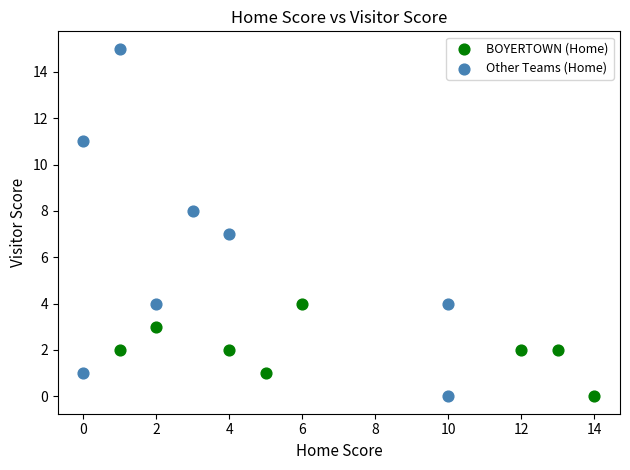

Which series has the largest Y range (max minus min)?

Other Teams (Home)